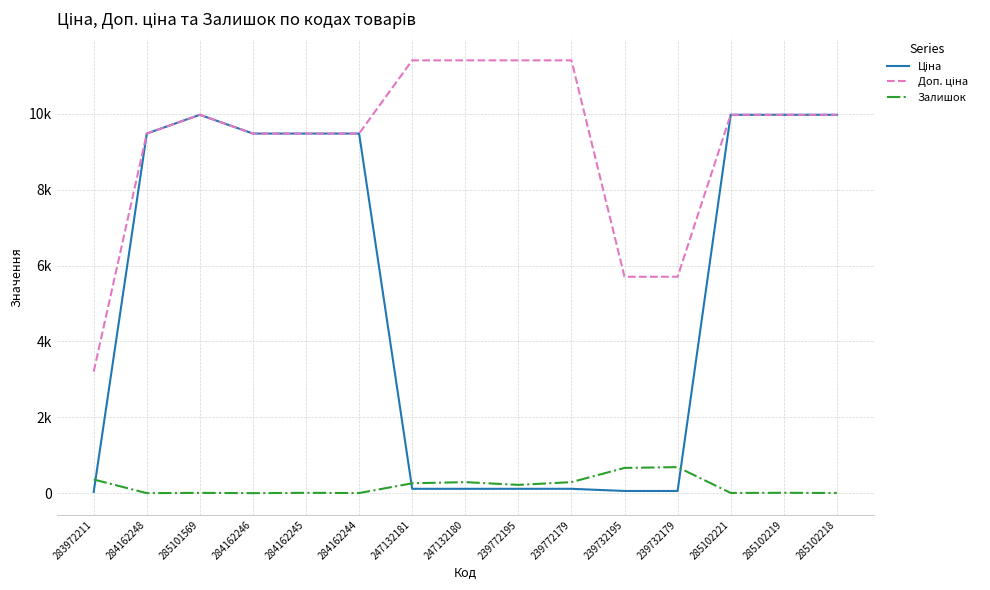

True or false: Доп. ціна and Залишок cross at least once.

False